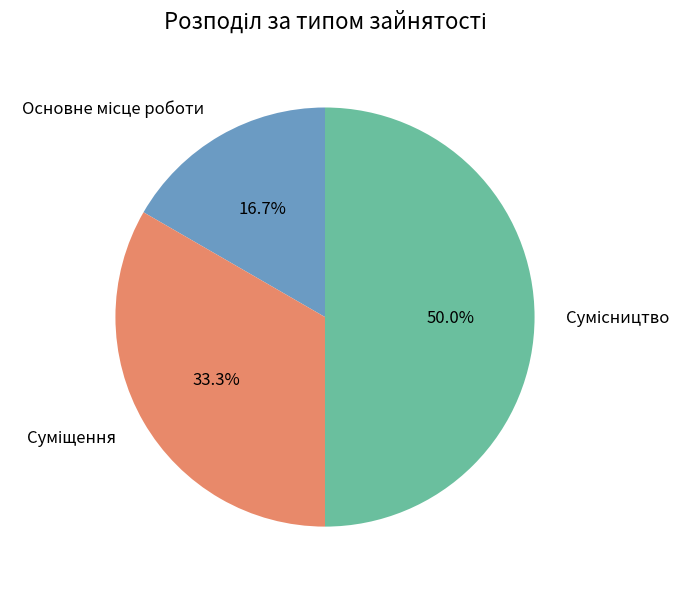

The Сумісництво slice represents 50% of the pie. True or false?

True